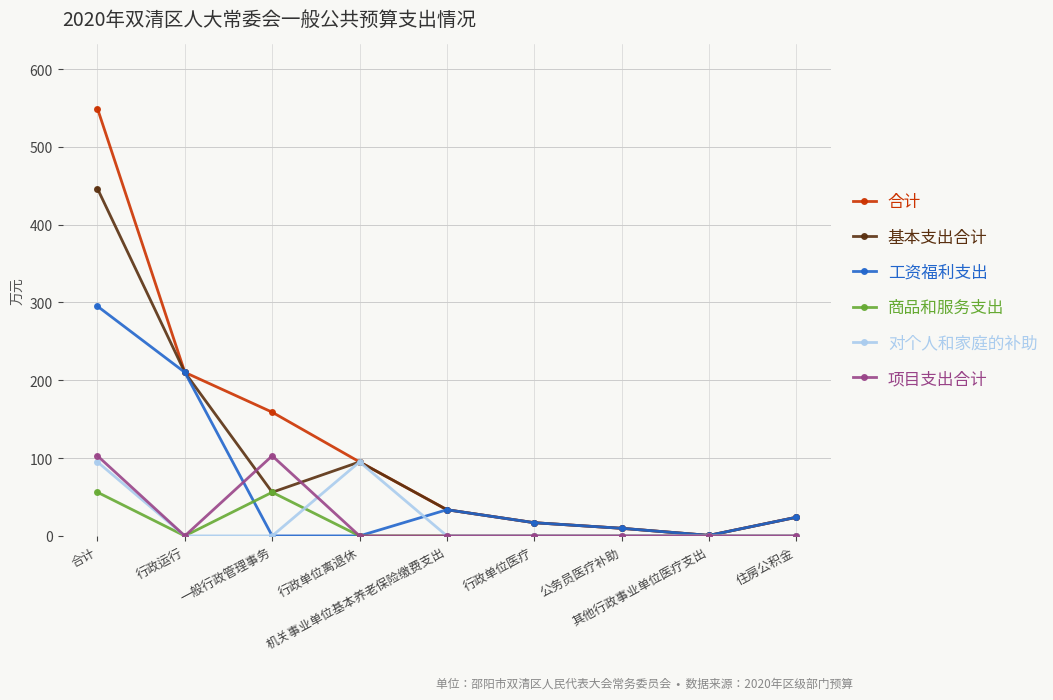

What is the maximum value shown in the chart?

549.2